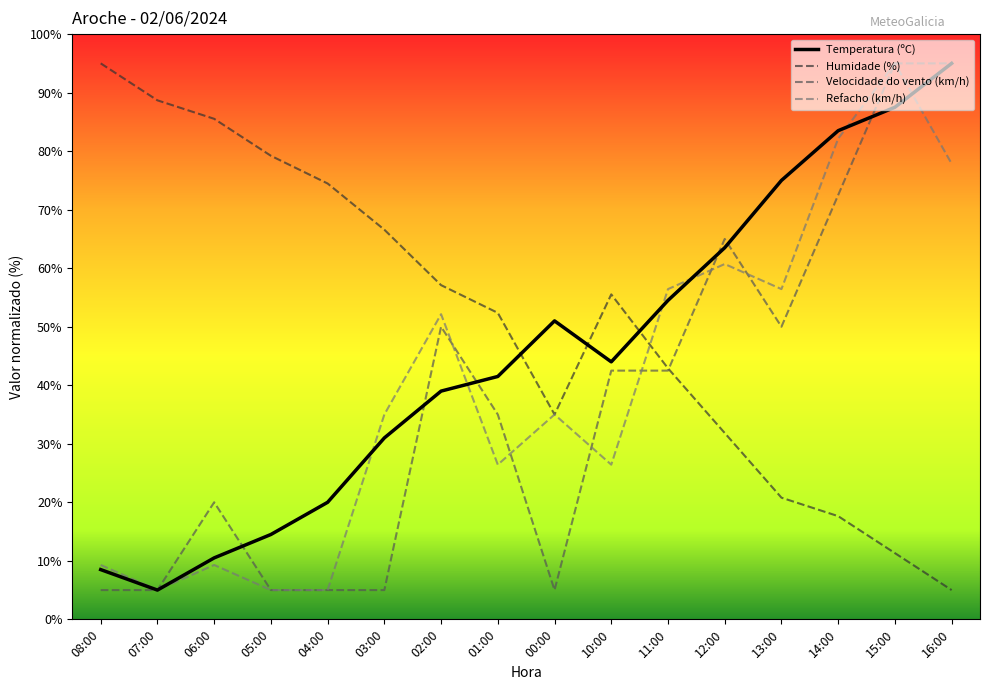

Reading left to right, extract all data points from this chart.

Temperatura (ºC): 8.5	5.0	10.5	14.5	20.0	31.0	39.0	41.5	51.0	44.0	54.5	63.5	75.0	83.5	87.5	95.0
Humidade (%): 95.0	88.7	85.5	79.2	74.5	66.6	57.1	52.4	35.0	55.5	42.9	31.8	20.8	17.6	11.3	5.0
Velocidade do vento (km/h): 5.0	5.0	20.0	5.0	5.0	5.0	50.0	35.0	5.0	42.5	42.5	65.0	50.0	72.5	95.0	95.0
Refacho (km/h): 9.3	5.0	9.3	5.0	5.0	35.0	52.1	26.4	35.0	26.4	56.4	60.7	56.4	82.1	95.0	77.9